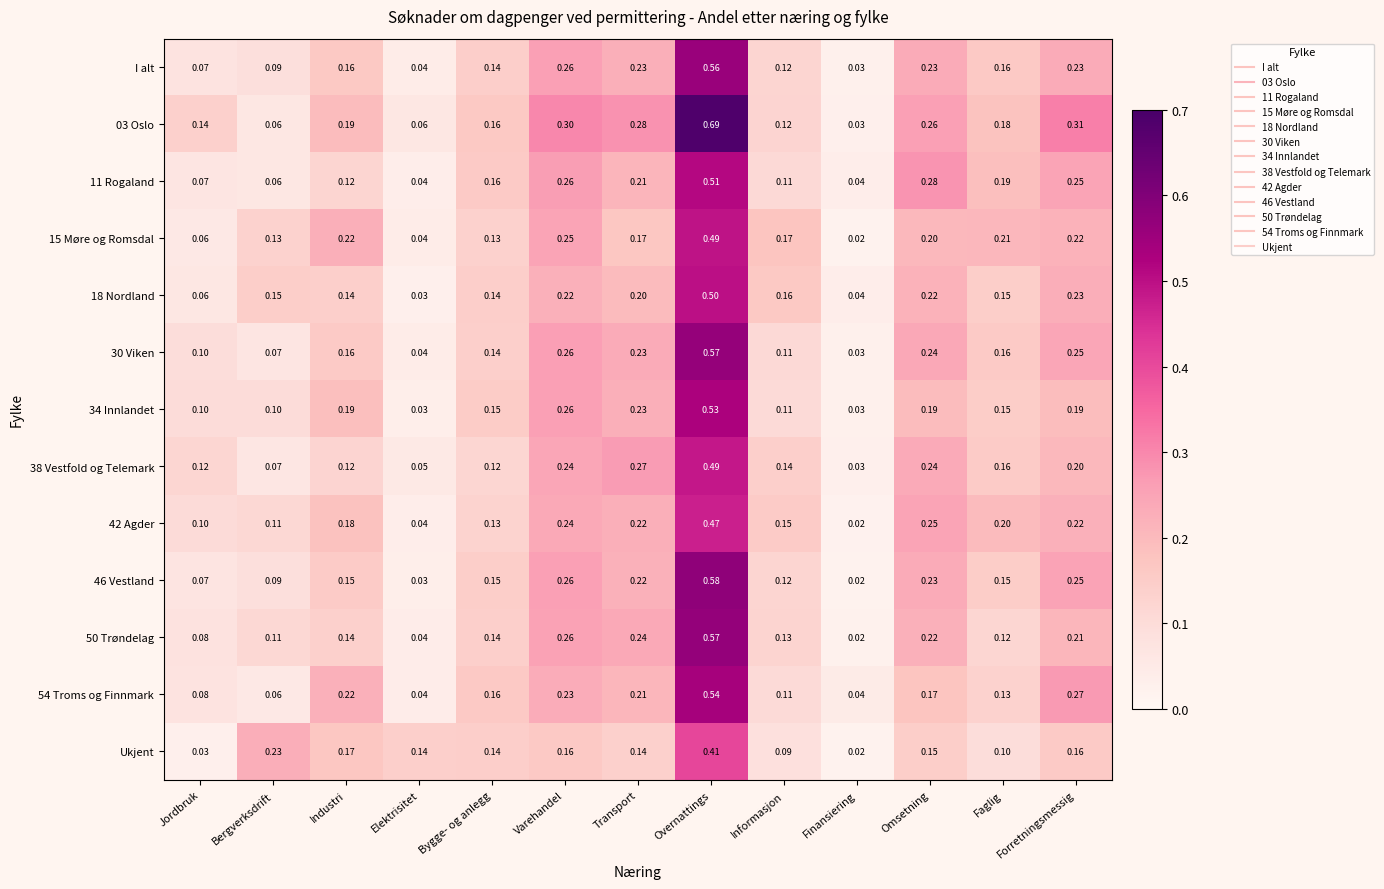

What is the difference between the highest and lowest values at Transport?

0.1